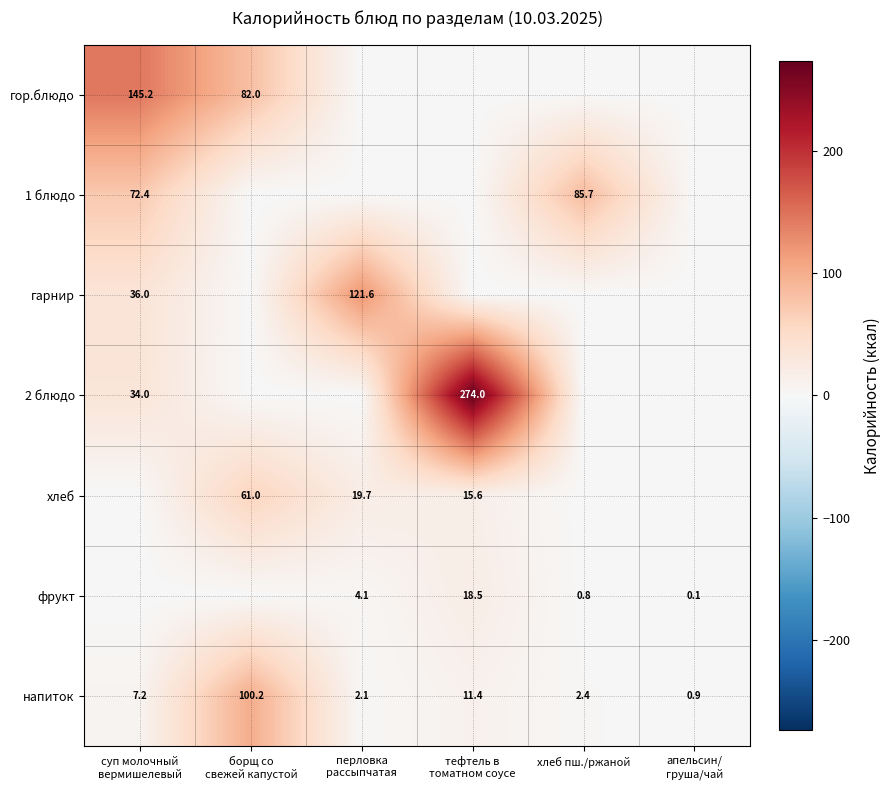

What is the spread (max minus min) of values at хлеб пш./ржаной?

85.7